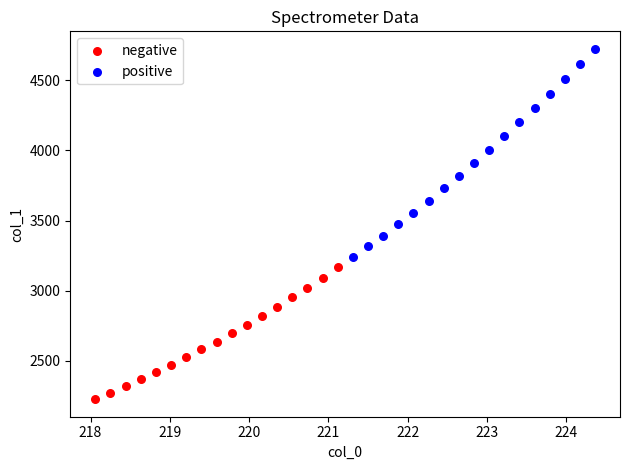

Which series reaches the maximum Y coordinate?

positive